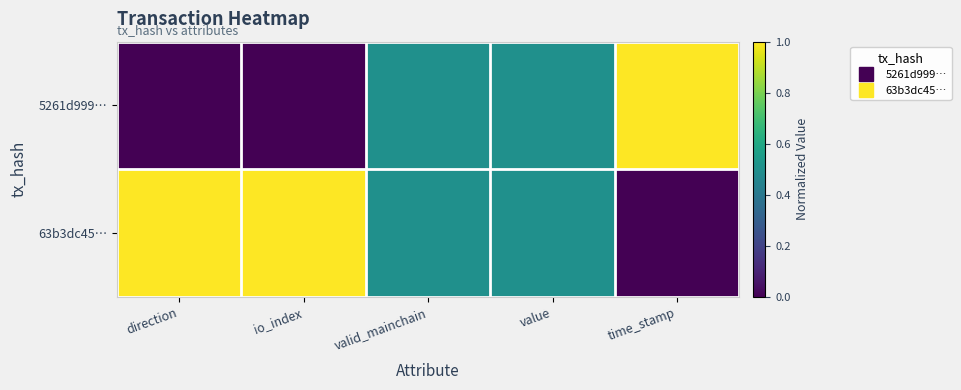

Which category has the highest value across all series?

time_stamp